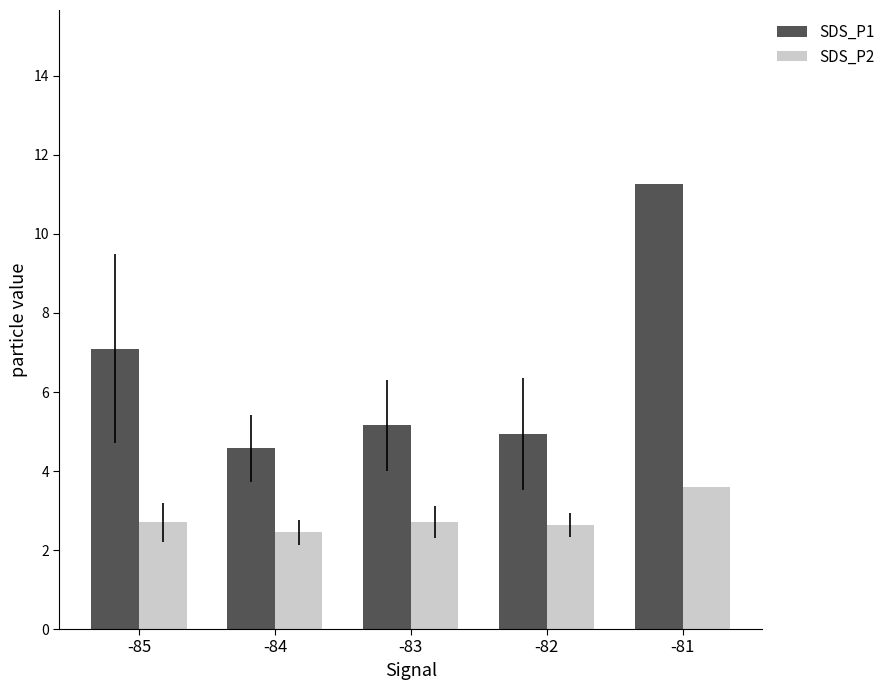

What is the difference between the maximum and minimum values in the SDS_P2 series?

1.1